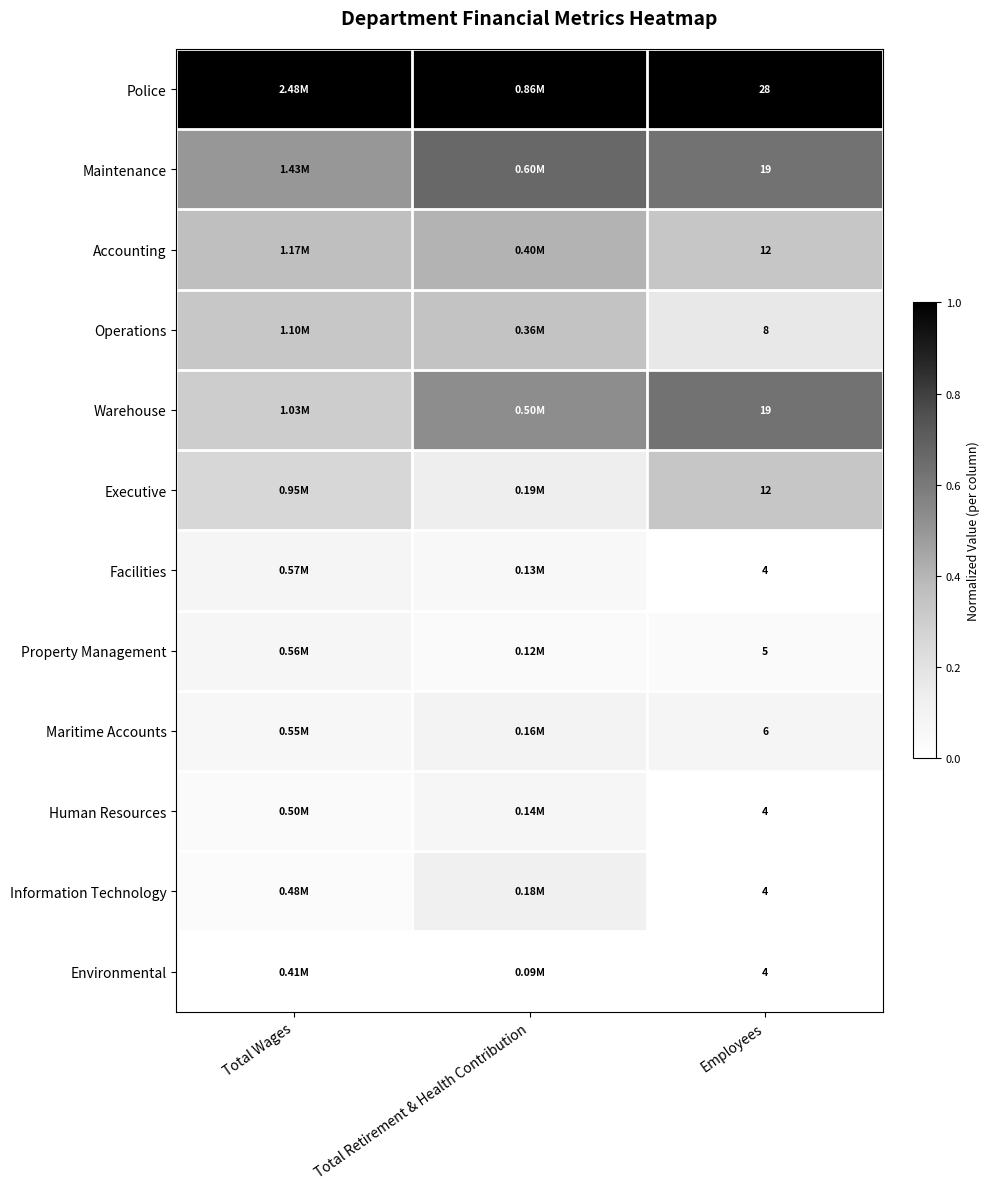

Which series has the largest total across all categories?

Police